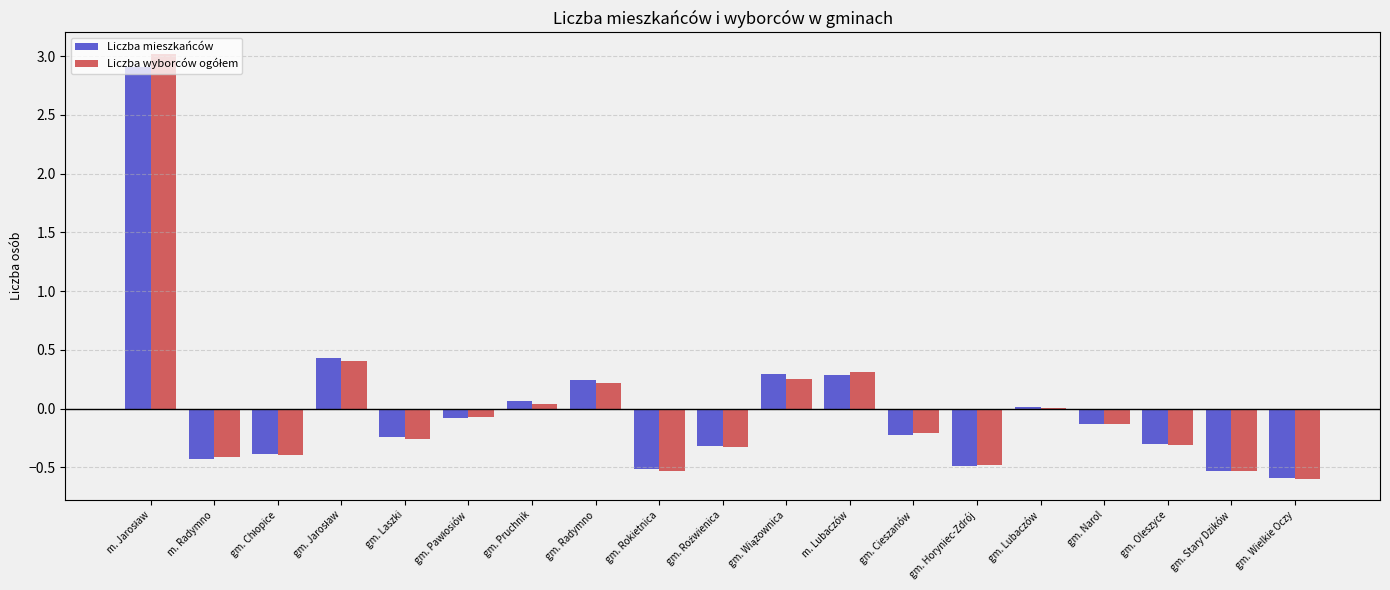

True or false: Liczba mieszkańców has a value of 0.2 at gm. Radymno.

True